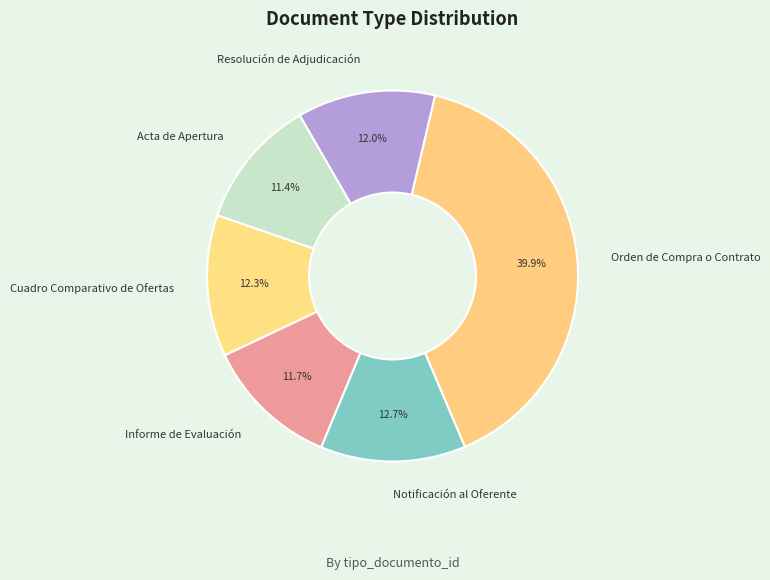

Which slice is the largest?

Orden de Compra o Contrato